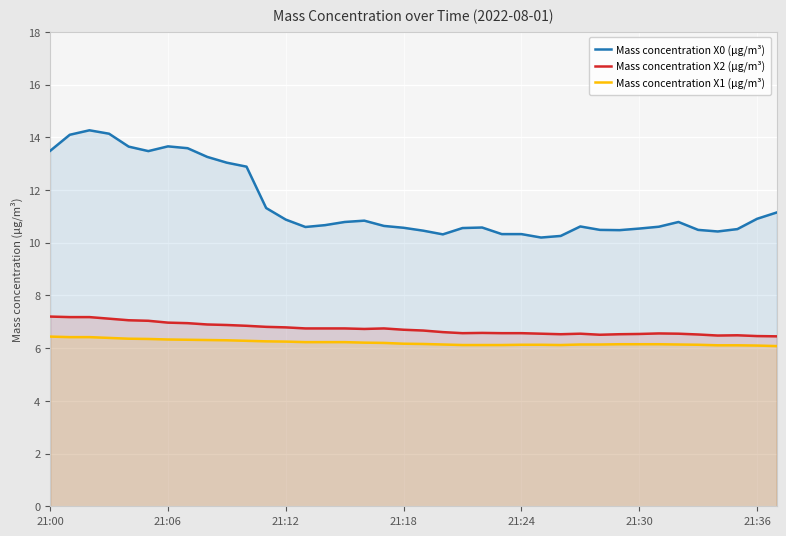

What is the sum of all Mass concentration X0 (μg/m³) values?

435.9